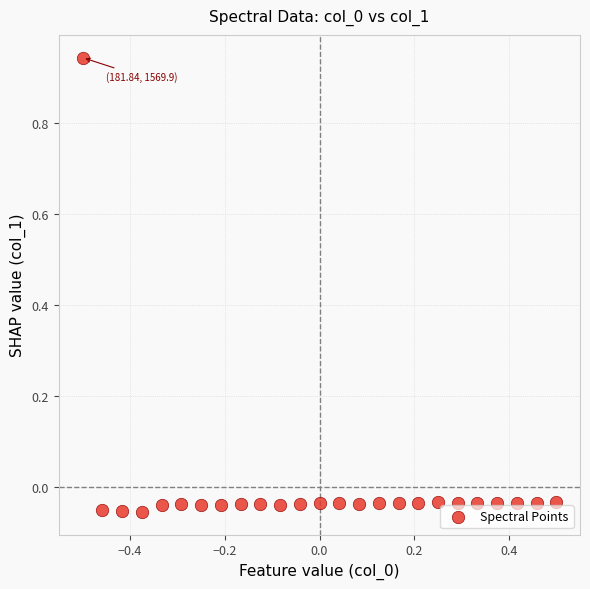

What is the range of Y values (max minus min)?

1.0